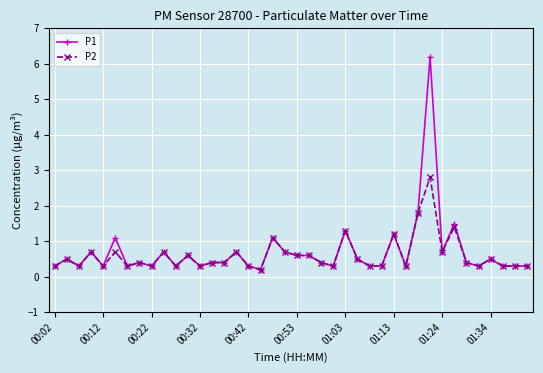

What is the value of the P2 point at the 18th from the left?

0.2